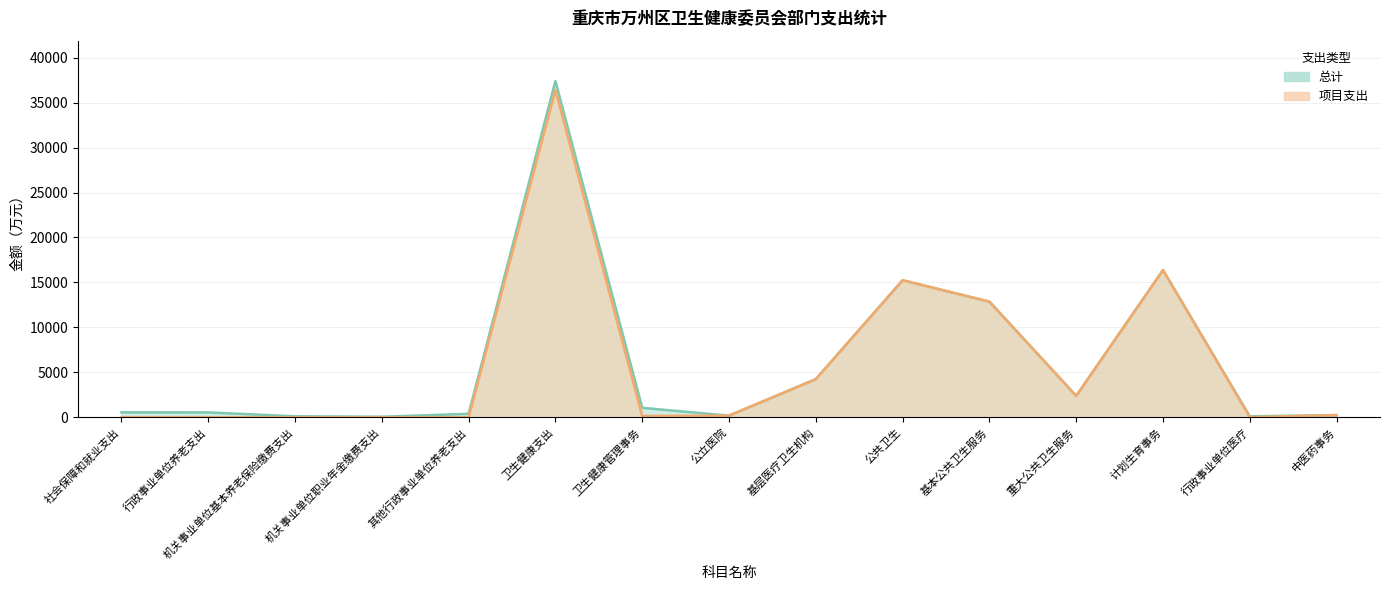

Rank the series by their maximum value, from lowest to highest.

项目支出, 总计